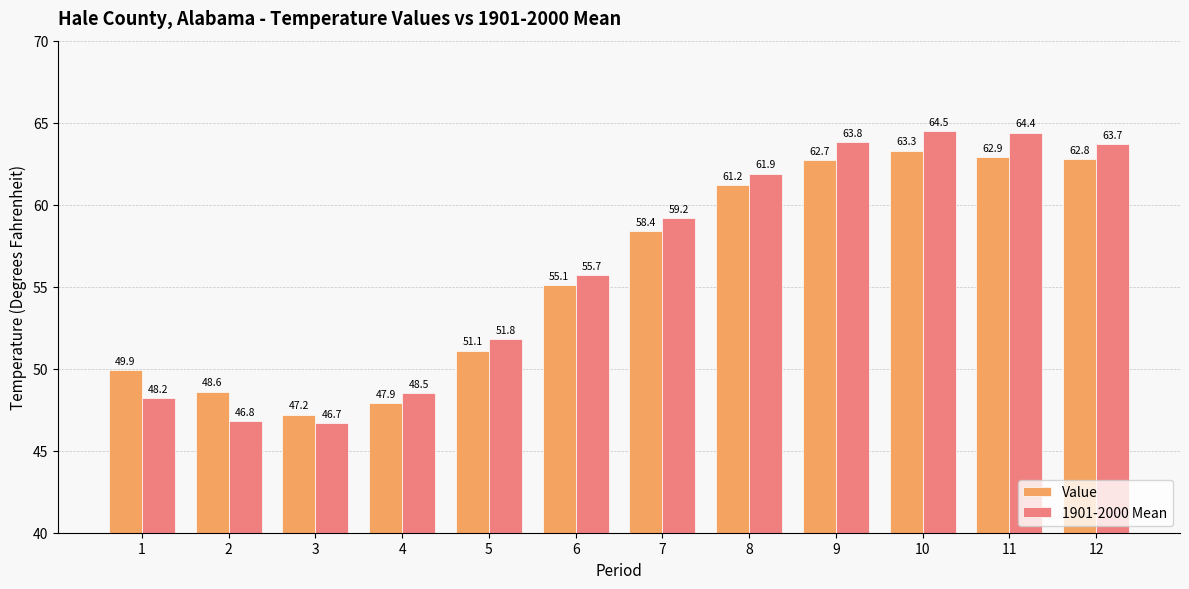

How many bars are there in each group?

2